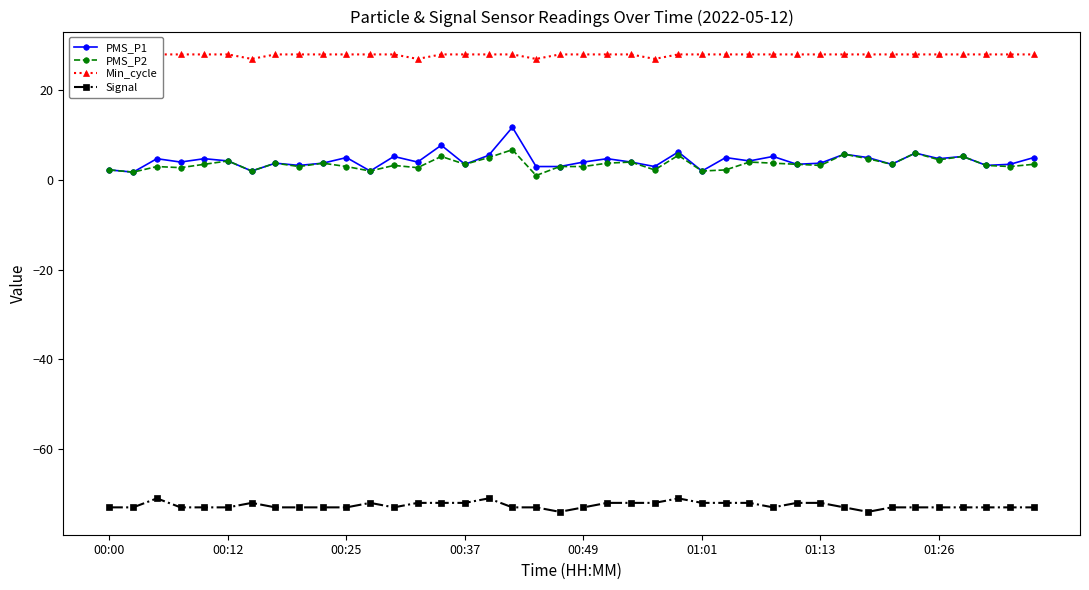

Does the chart display data point markers on the line(s)?

Yes